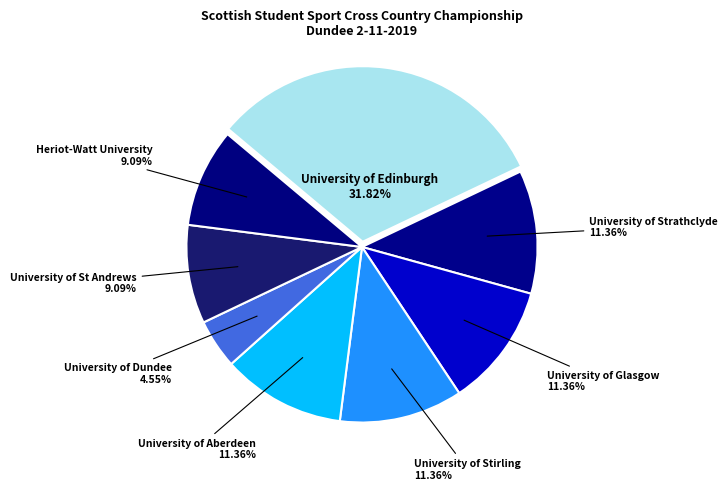

Count the number of slices in the pie.

8